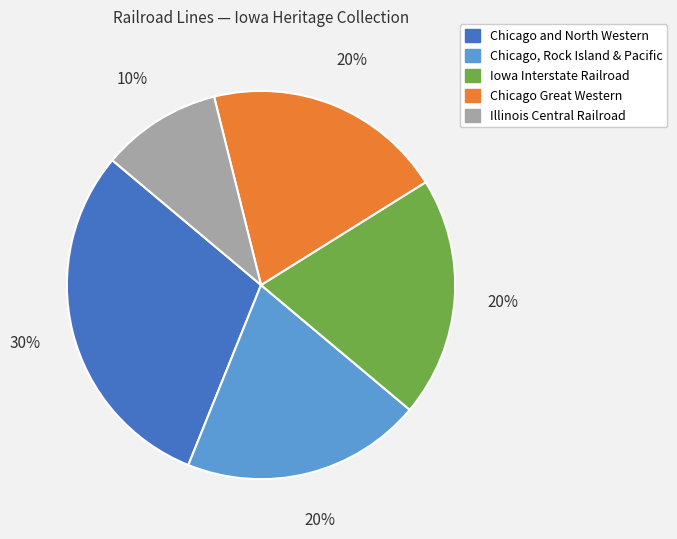

Does any single category account for the majority?

No